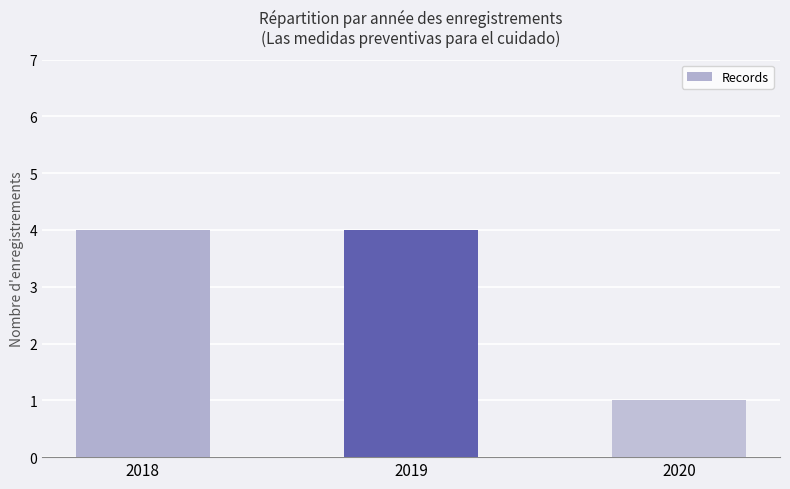

True or false: the data shows 5 at 2018.

False